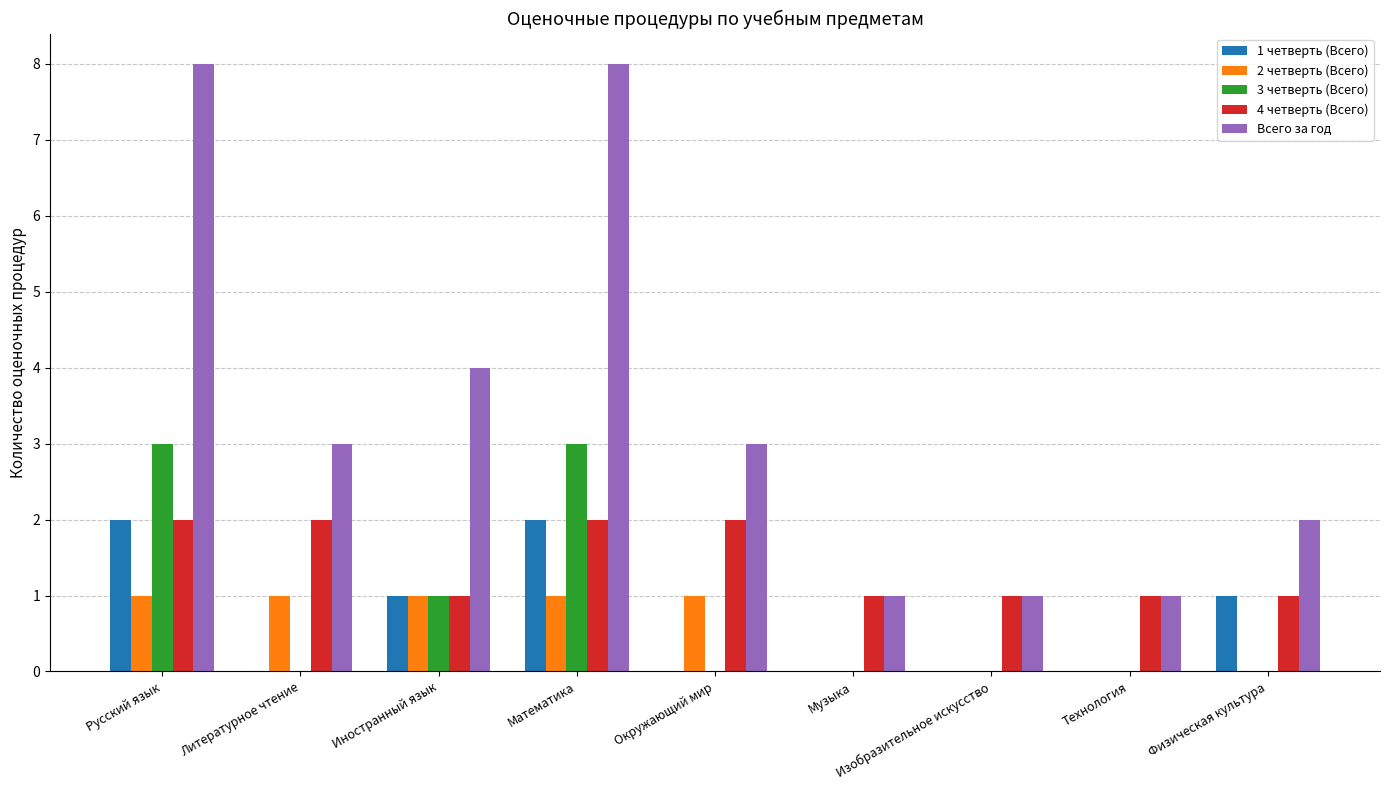

The 2 четверть (Всего) series shows 0 at Иностранный язык. True or false?

False